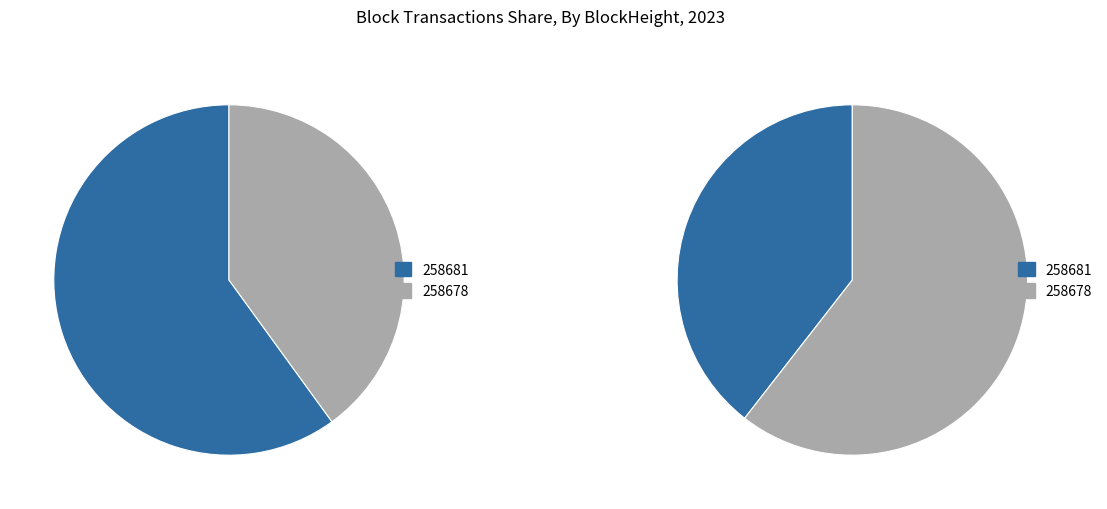

To the nearest percent, what percentage of the pie is 258678?

40%